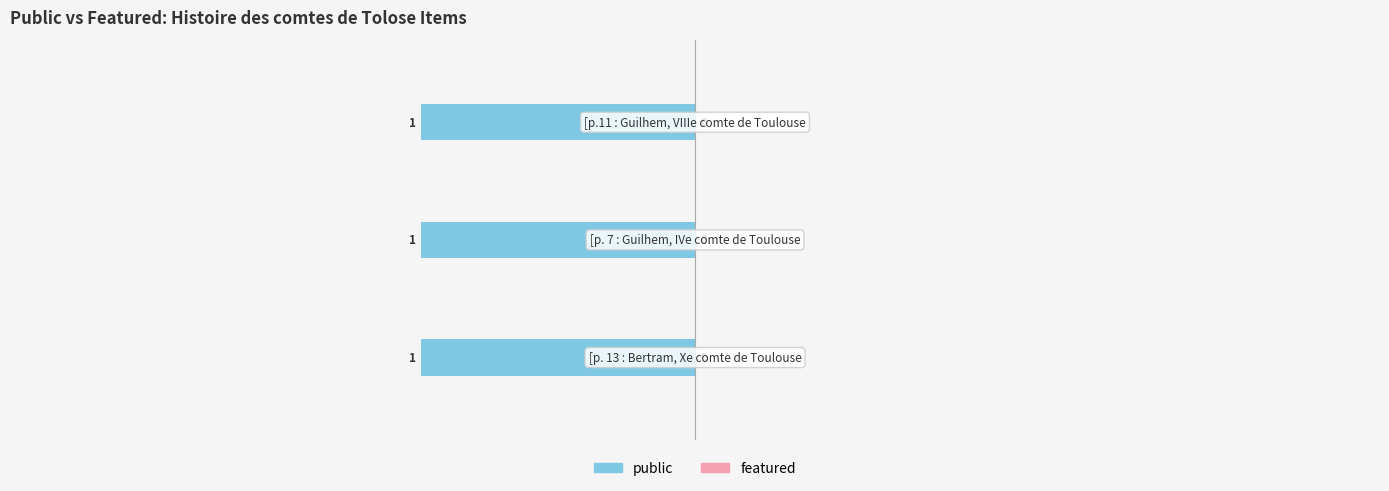

What is the greatest value displayed?

1